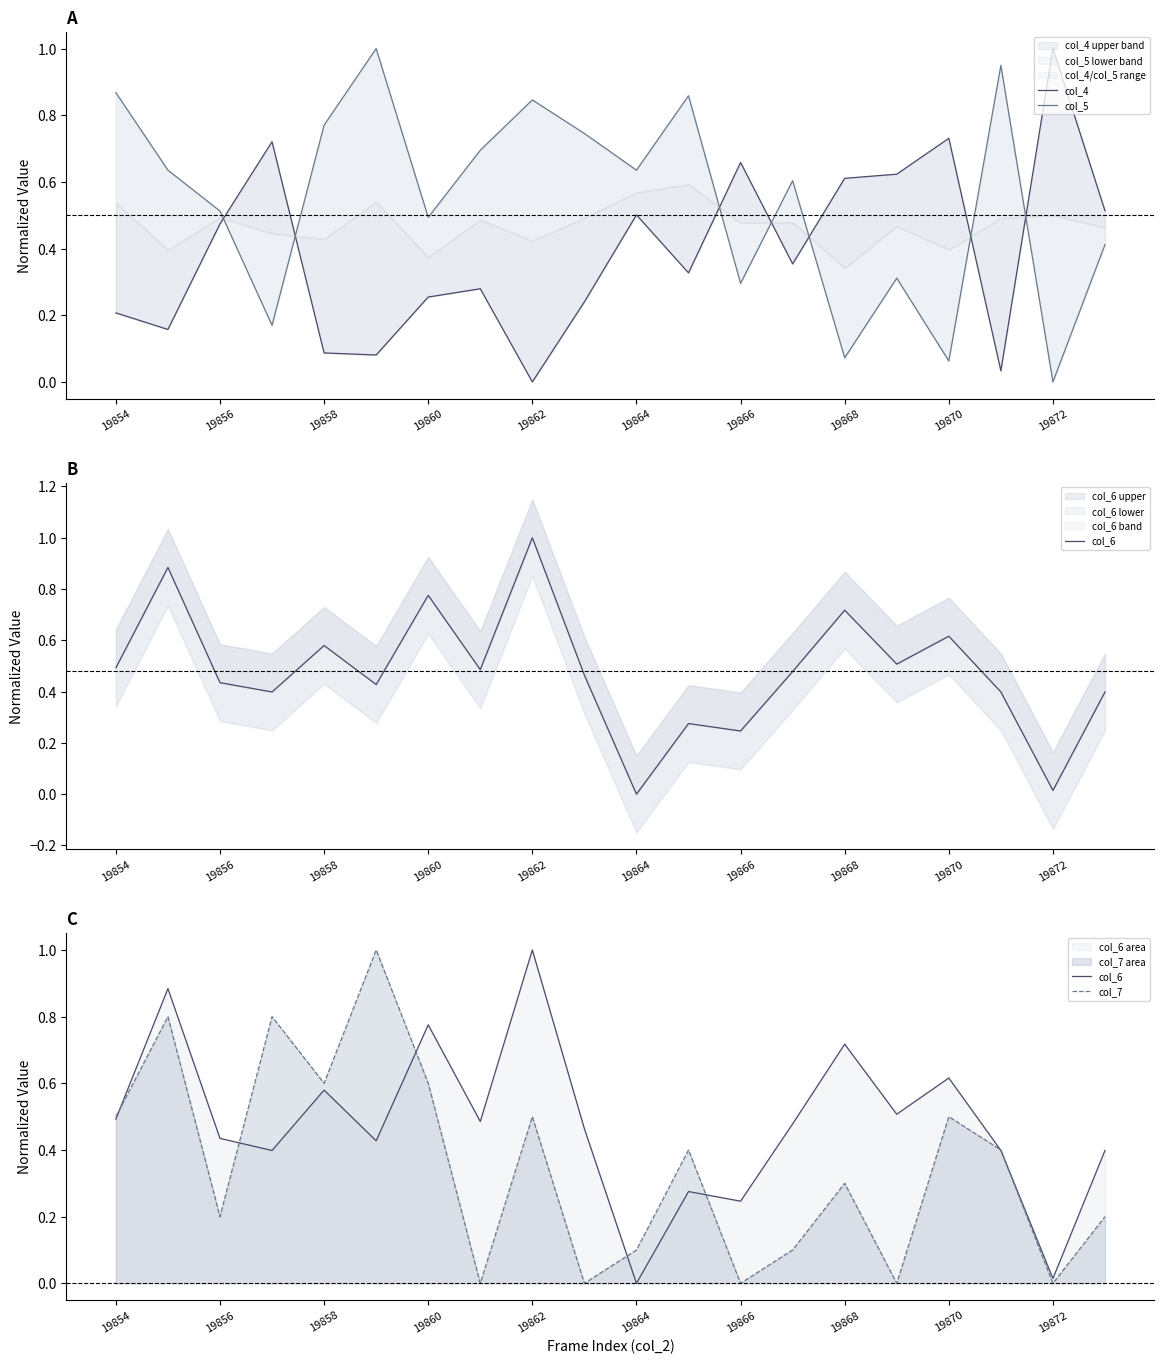

What is the total value across all series at 19856?

2.5